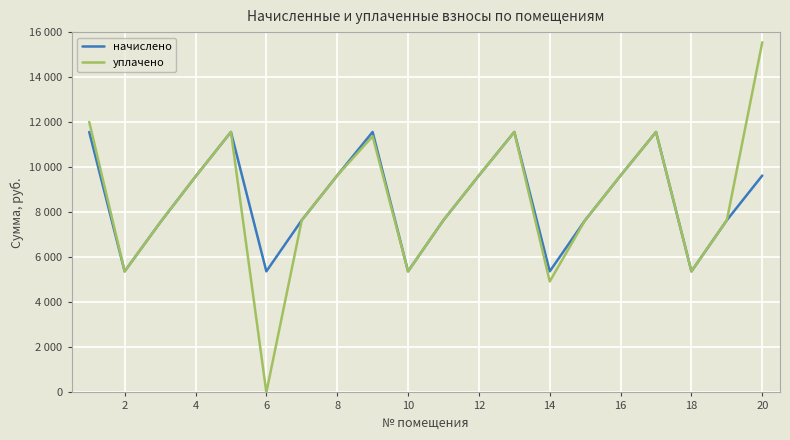

What is the value of the уплачено point at the 12th from the left?

9630.7